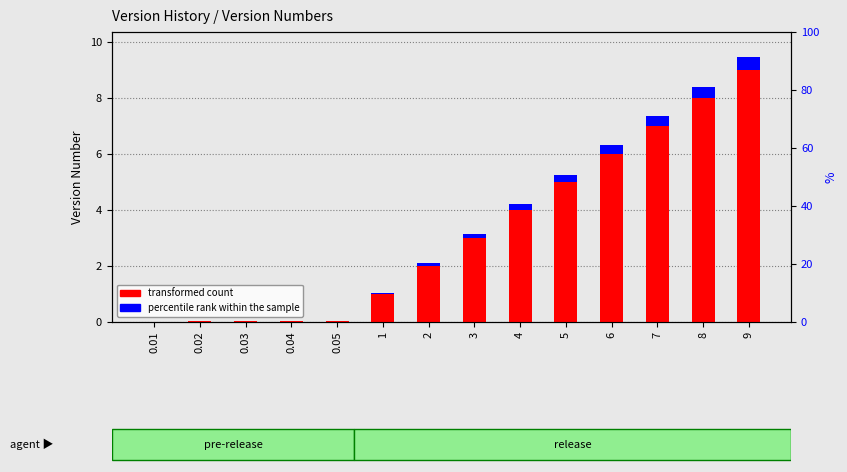

What is the approximate value of percentile rank within the sample at 9?

0.5